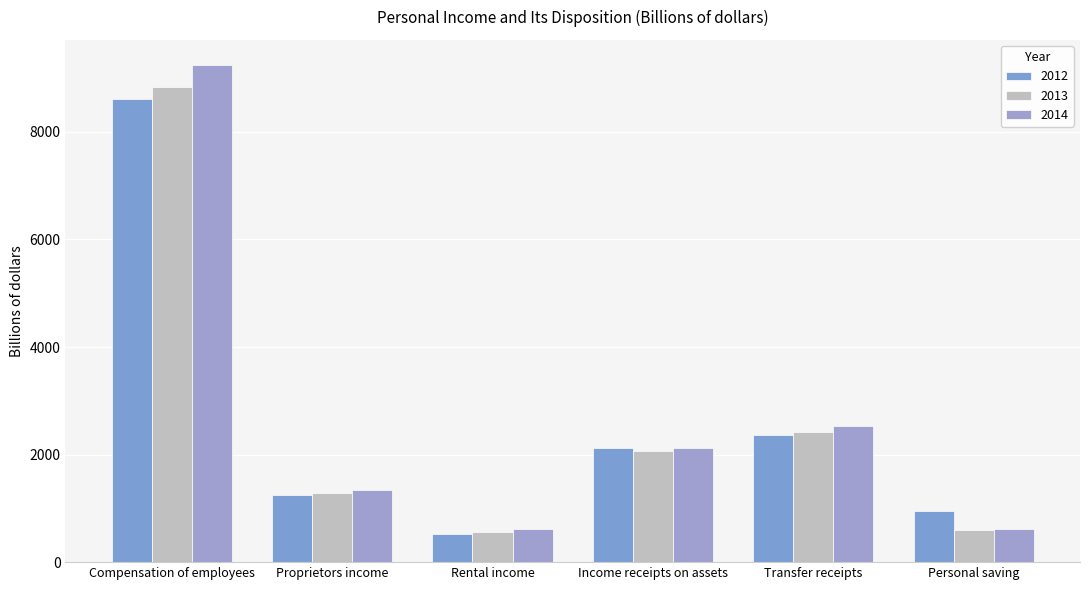

Does the chart contain stacked bars?

No